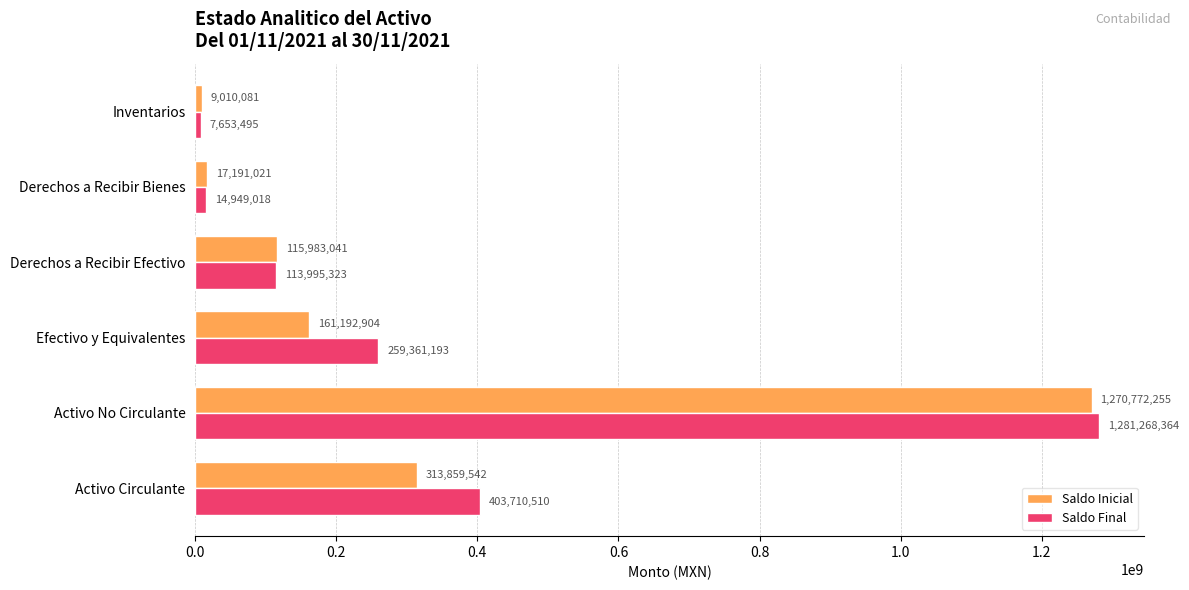

The value of Saldo Final at Activo Circulante is 403710509.9. True or false?

True